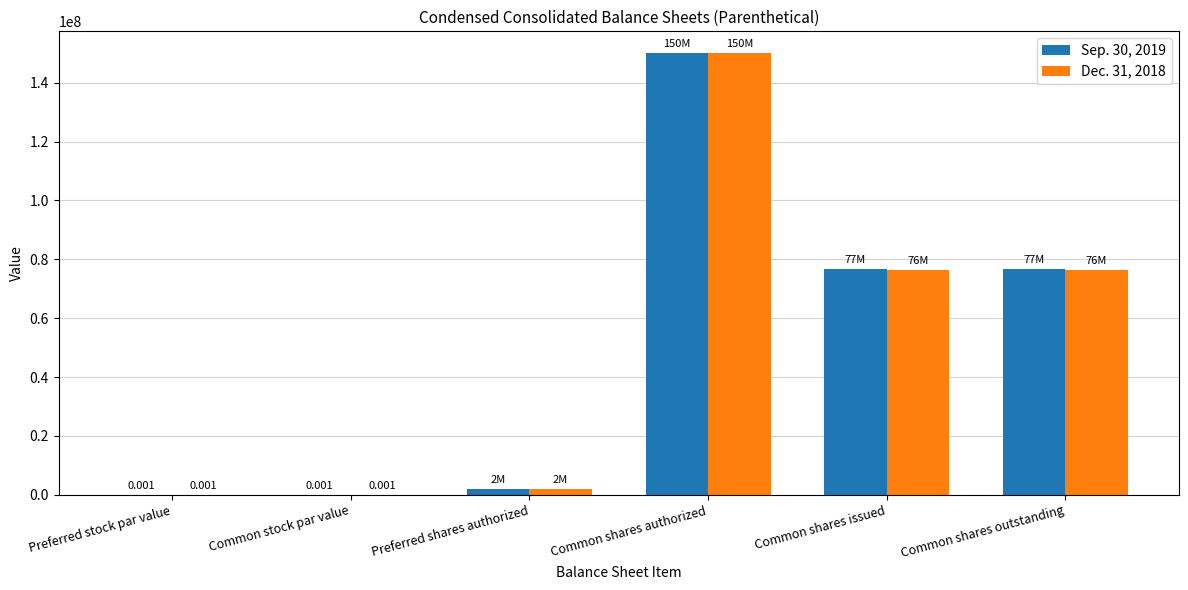

At which category is the sum across all series the highest?

Common shares authorized